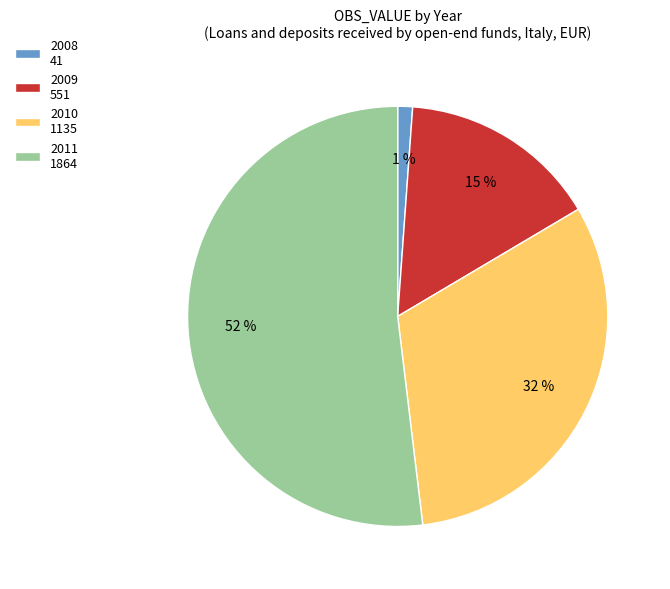

Rank the categories by value from lowest to highest.

2008 41, 2009 551, 2010 1135, 2011 1864